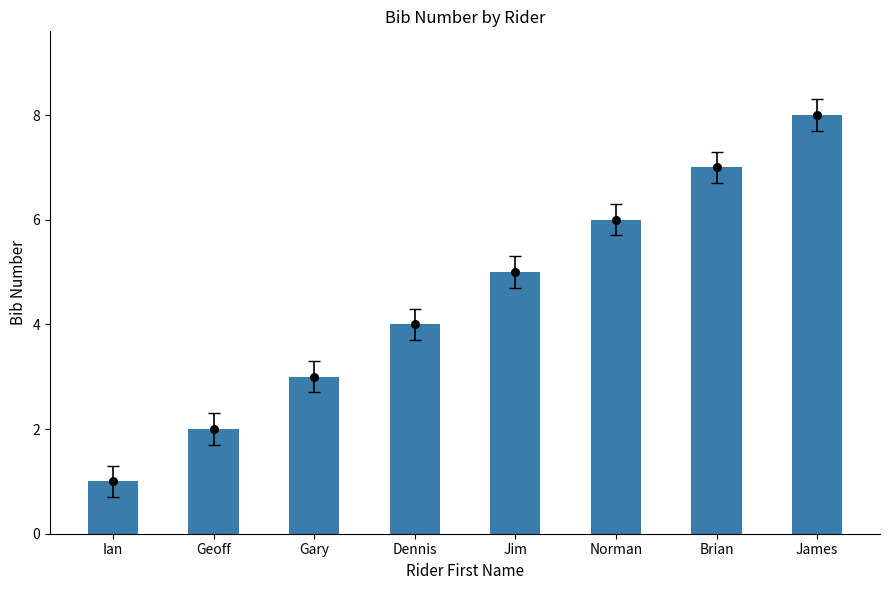

What is the change in value from Dennis to Norman?

+2